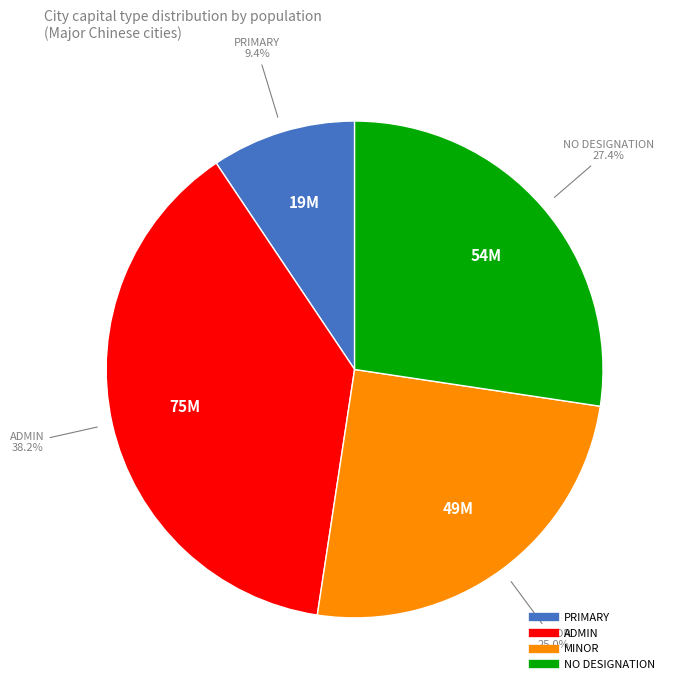

Is there any slice that represents more than half of the pie?

No